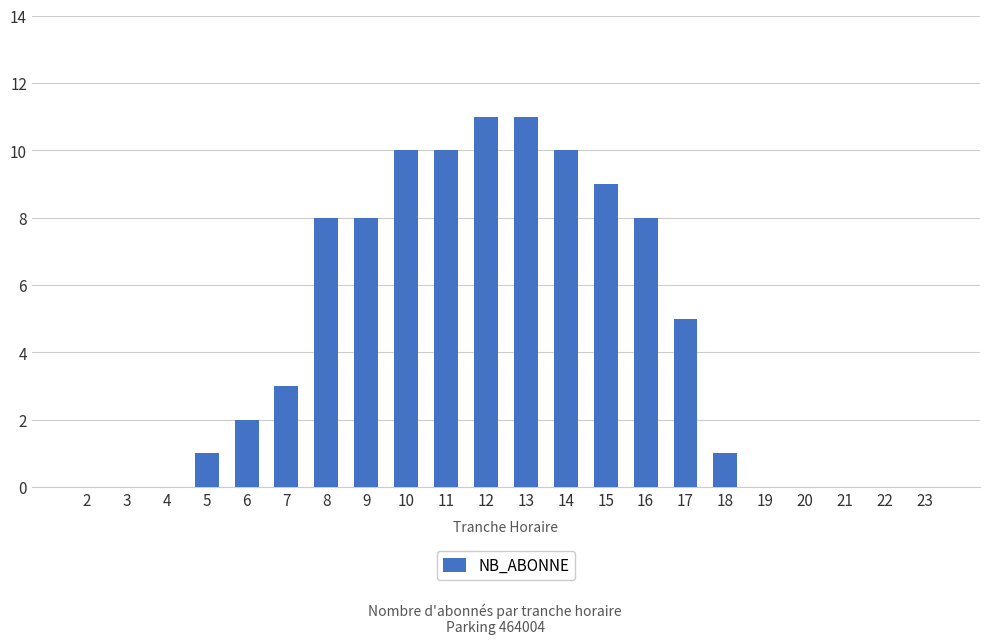

What is the change in value from 2 to 8?

+8